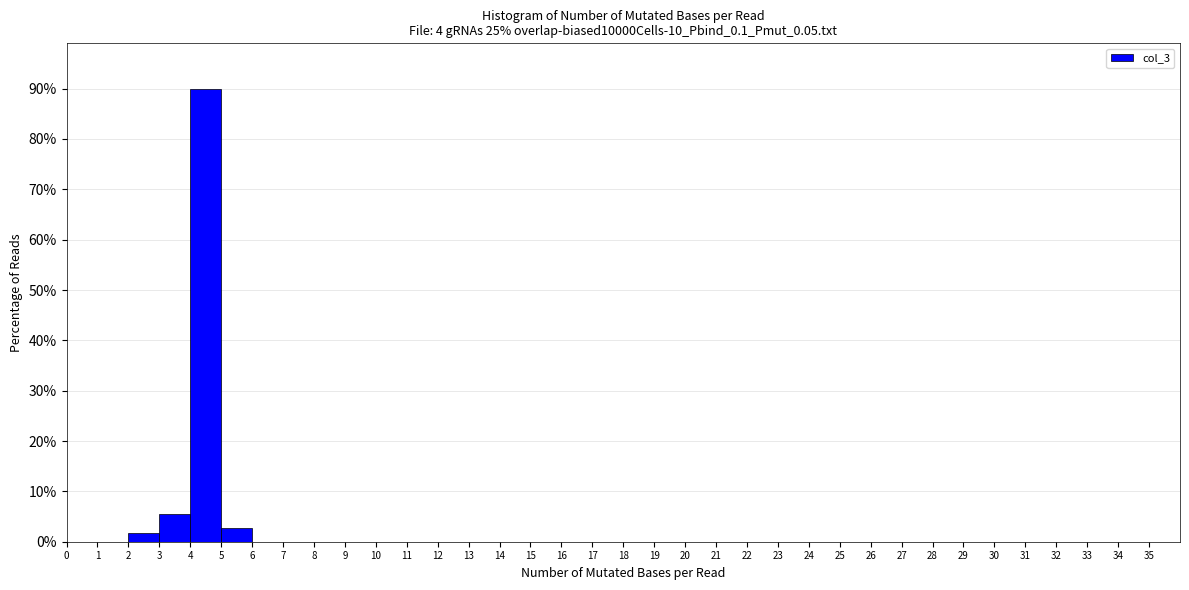

What is the height of the bar covering 4 to 5 on the x-axis? The values are not printed on the chart, so give them approximately, as read against the axis.

90